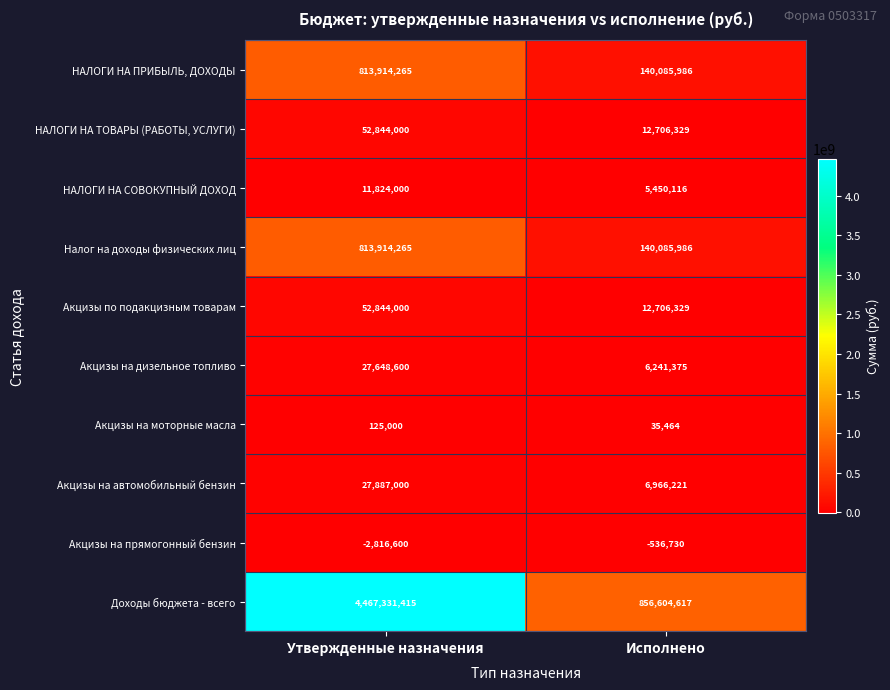

Which series has the largest range (max minus min)?

Доходы бюджета - всего